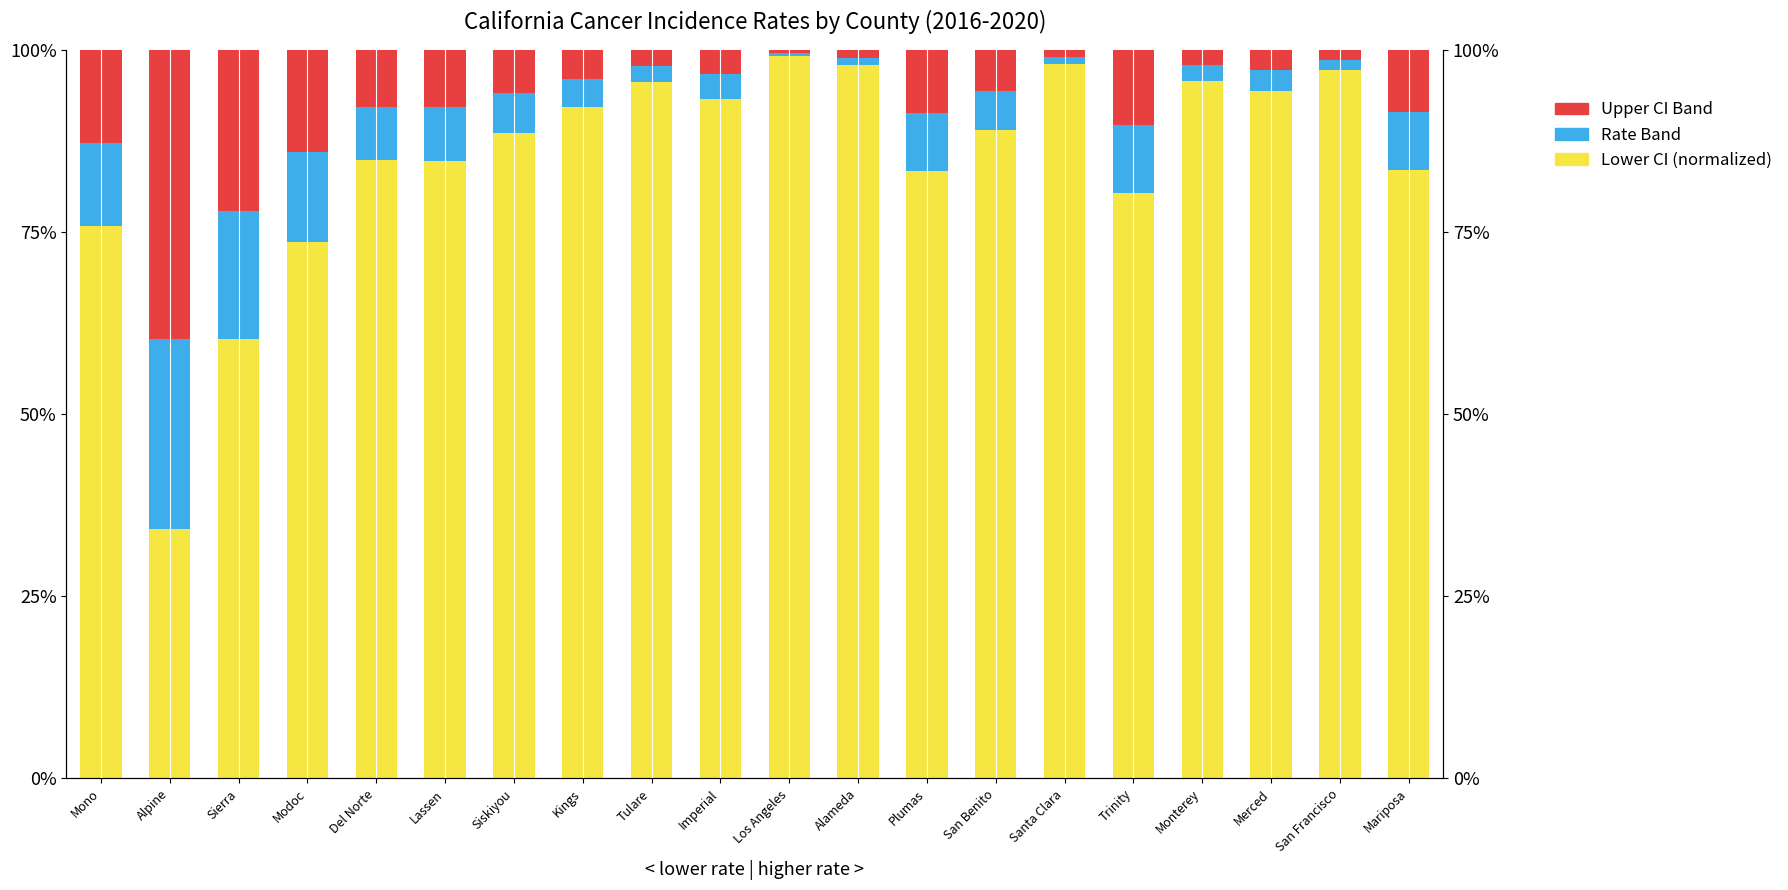

What is the label of the 13th bar from the left?

Plumas